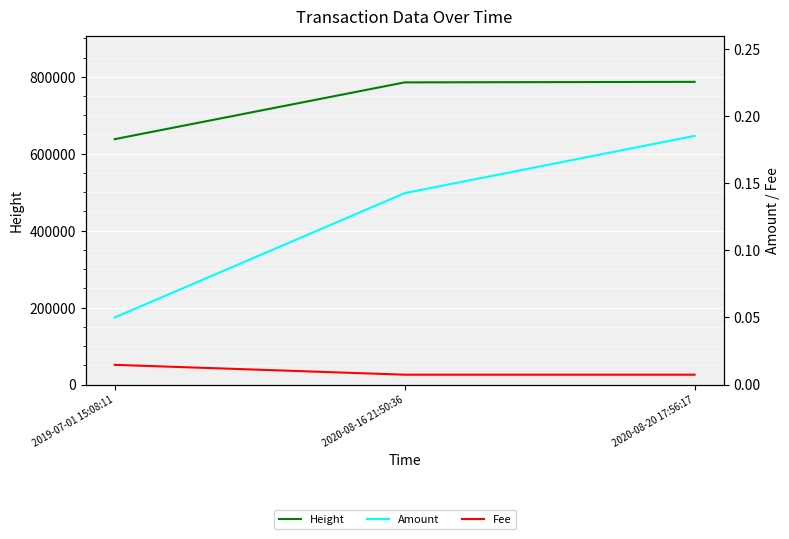

How many data points in Height are less than 785354?

1